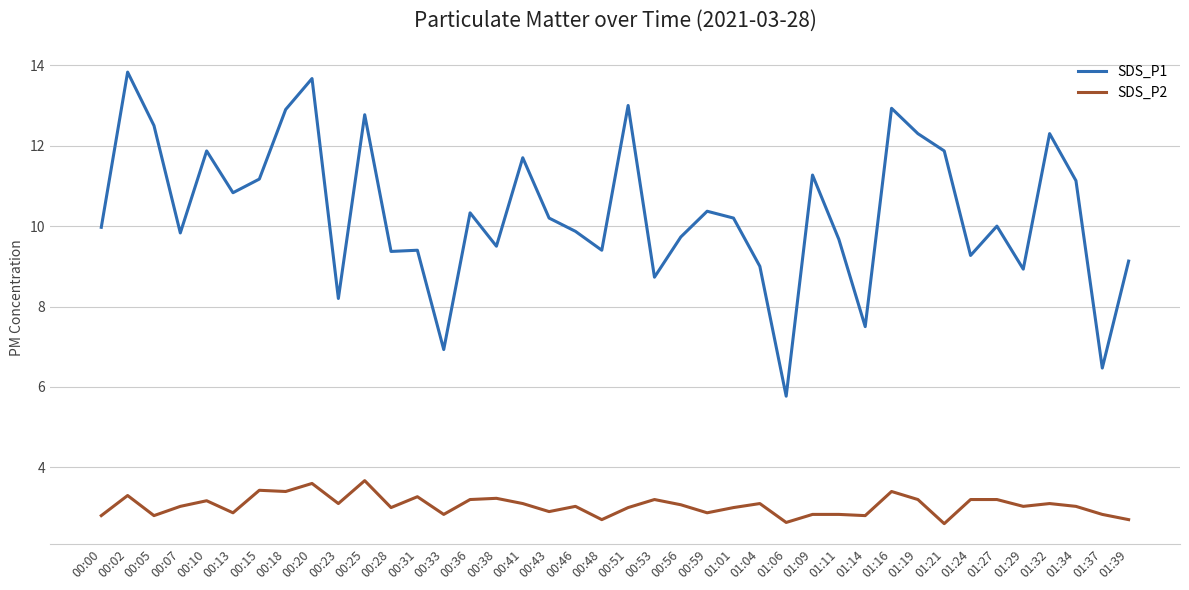

What is the maximum value shown in the chart?

13.8